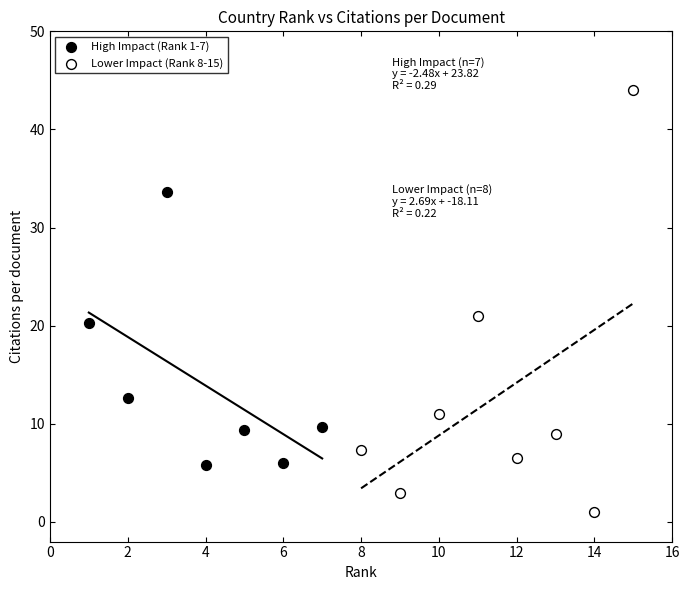

Which series contains the highest Y value?

Lower Impact (Rank 8-15)